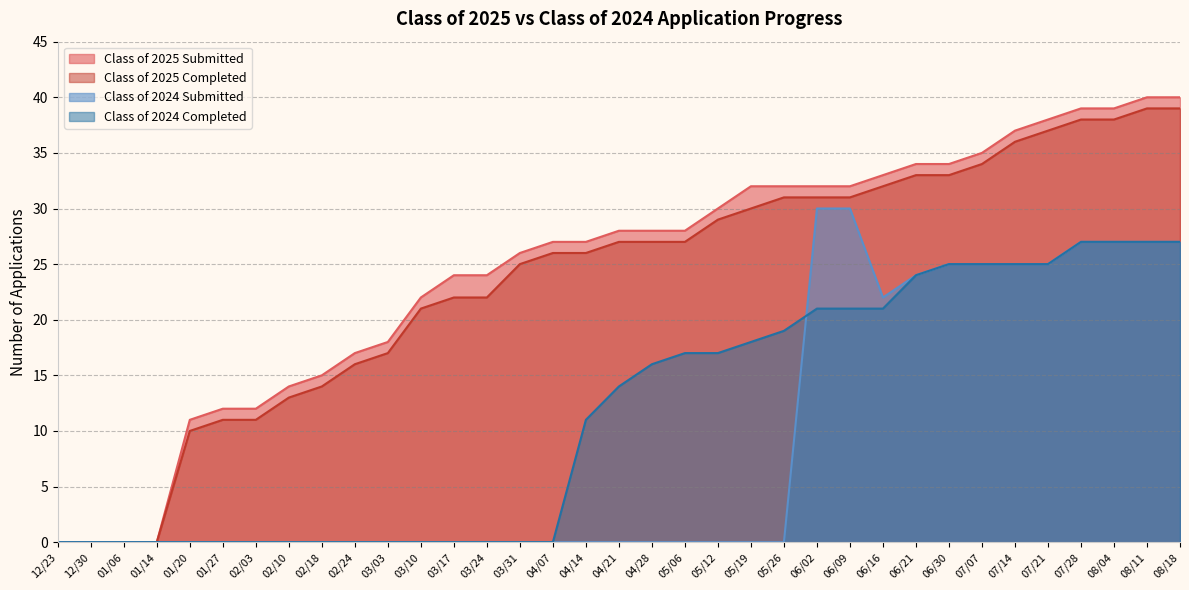

True or false: Class of 2025 Completed and Class of 2024 Submitted cross at least once.

False